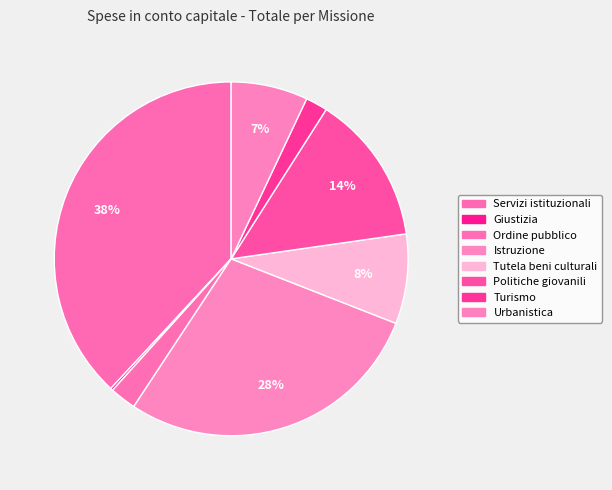

What portion of the pie excludes Servizi istituzionali?

61.9%